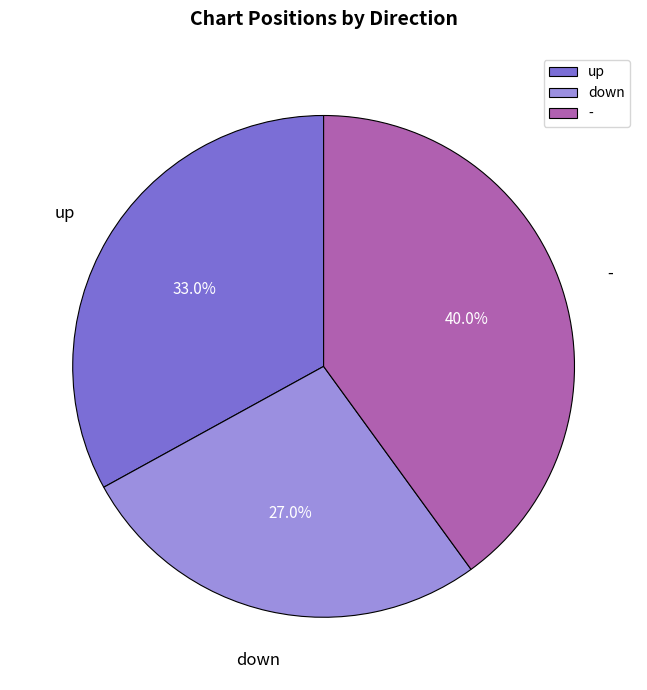

To the nearest percent, what is the combined percentage of up and -?

73%